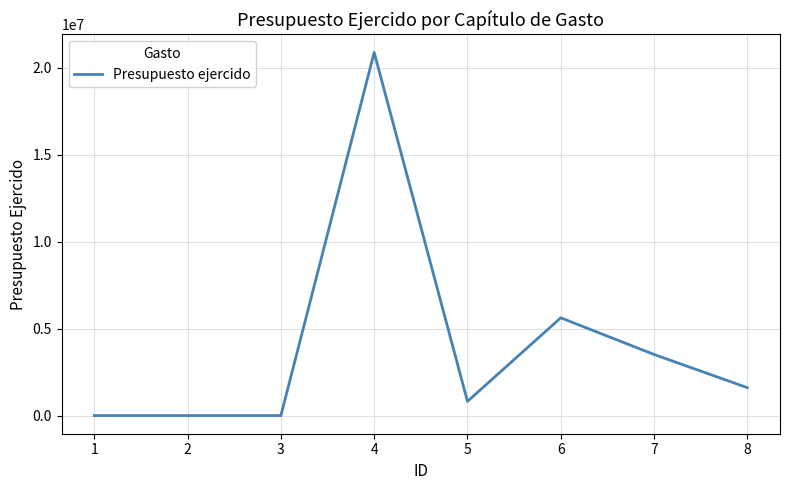

Does the chart have visible grid lines?

Yes